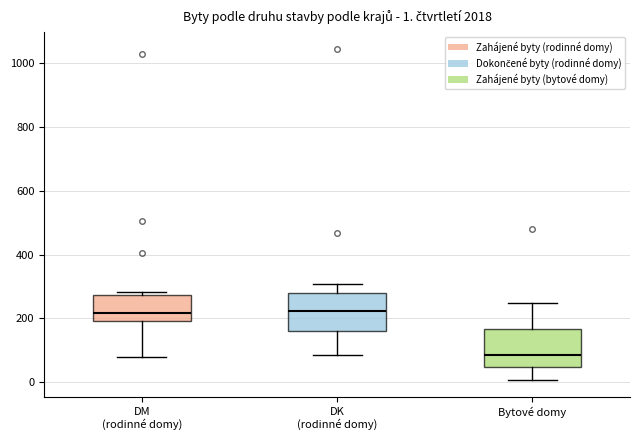

Which box's median line is the lowest?

Bytové domy